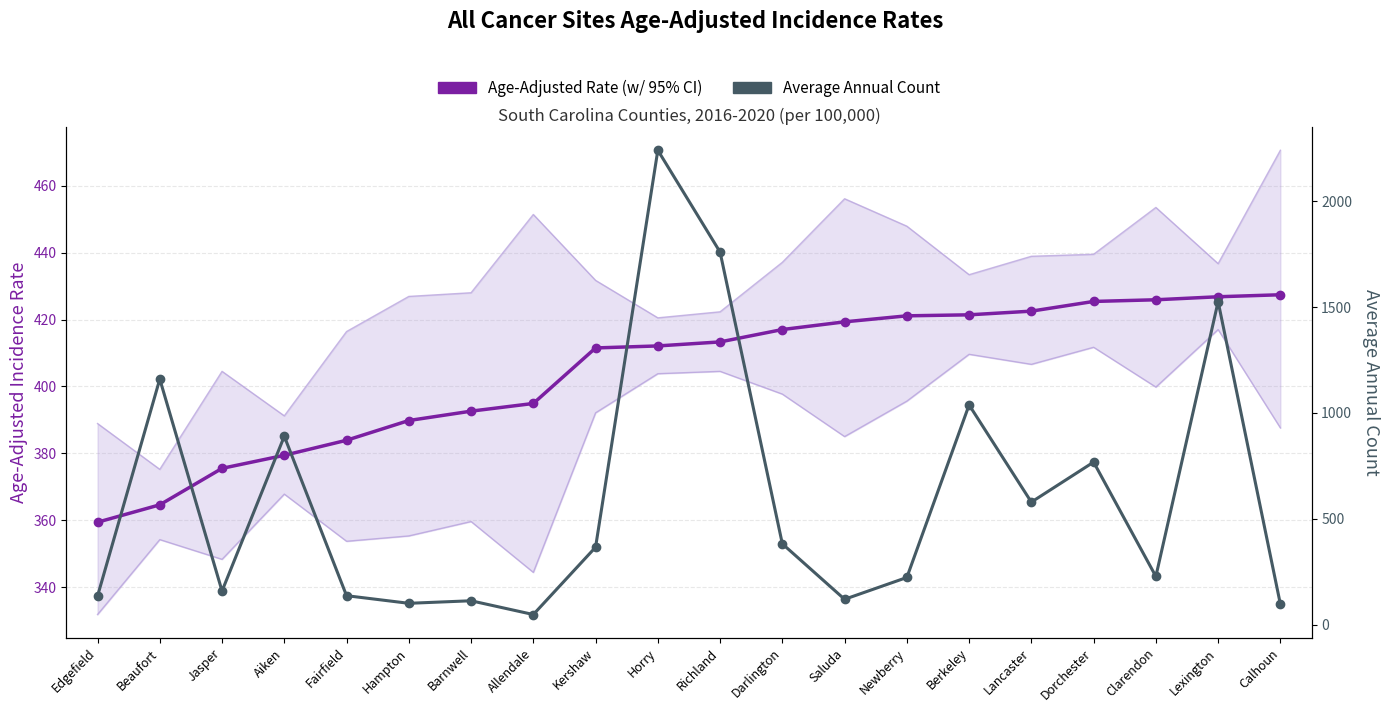

What is the spread (max minus min) of values at Lancaster?

156.5